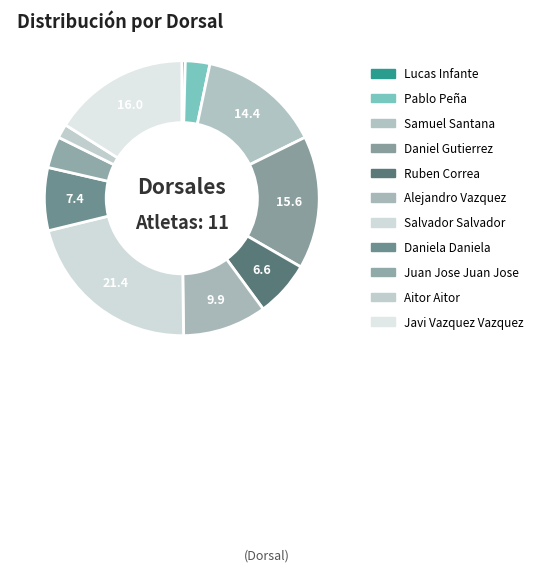

To the nearest percent, what is the average slice percentage?

9%